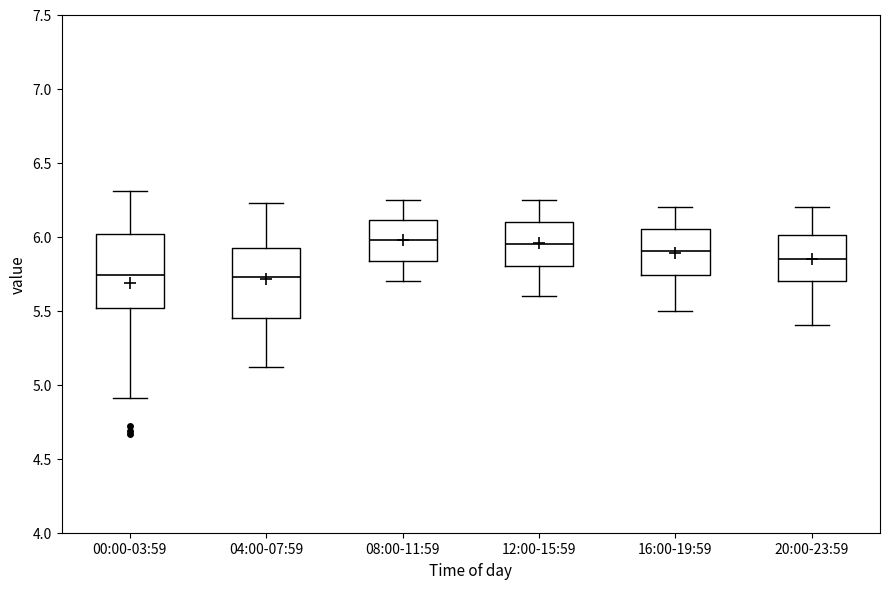

Reading left to right, read every box against the y-axis: the position of its median line, the range the box covers, and the ends of its whiskers. The values are not printed on the chart, so give them approximately, as read against the axis.

00:00-03:59: median 5.75, box 5.50 to 6.00, whiskers 4.90 to 6.30
04:00-07:59: median 5.75, box 5.45 to 5.95, whiskers 5.10 to 6.25
08:00-11:59: median 6.00, box 5.85 to 6.10, whiskers 5.70 to 6.25
12:00-15:59: median 5.95, box 5.80 to 6.10, whiskers 5.60 to 6.25
16:00-19:59: median 5.90, box 5.75 to 6.05, whiskers 5.50 to 6.20
20:00-23:59: median 5.85, box 5.70 to 6.00, whiskers 5.40 to 6.20